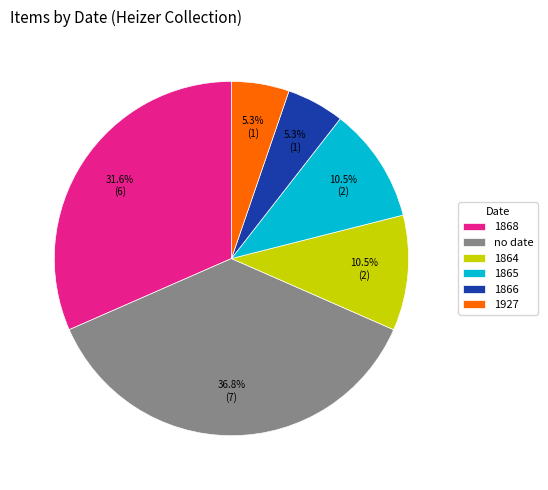

What is the largest slice in the pie chart?

no date